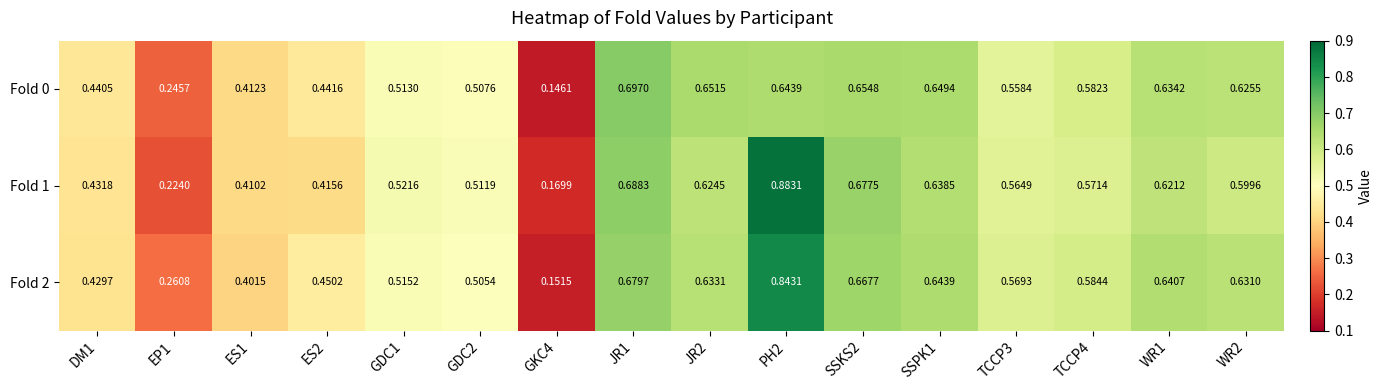

Is the value of Fold 1 at DM1 greater than the value of Fold 0 at SSKS2?

No